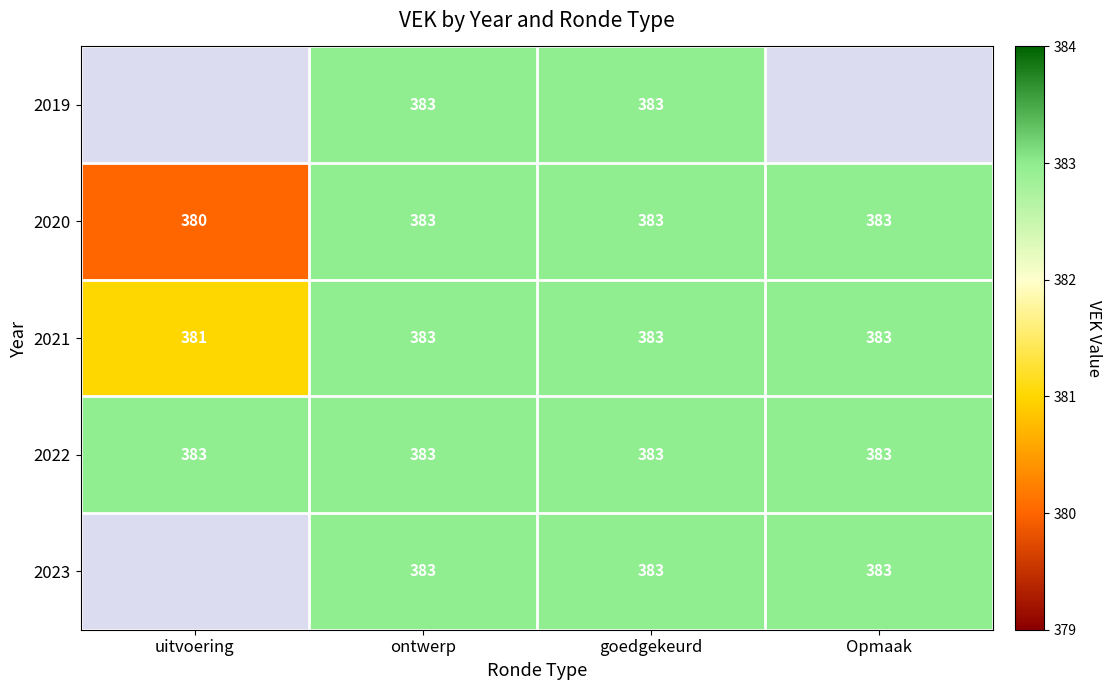

Count the number of data series in this chart.

5